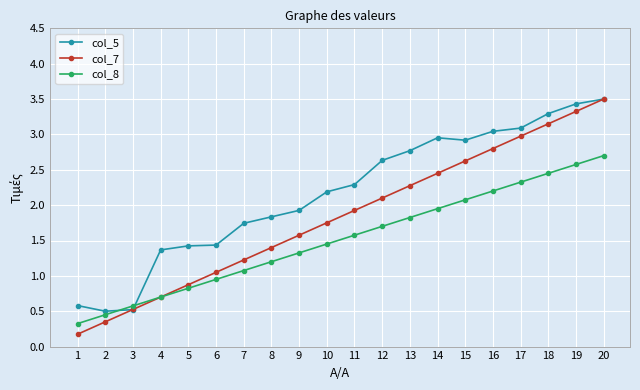

Where is col_5 nearest to the value 2?

9